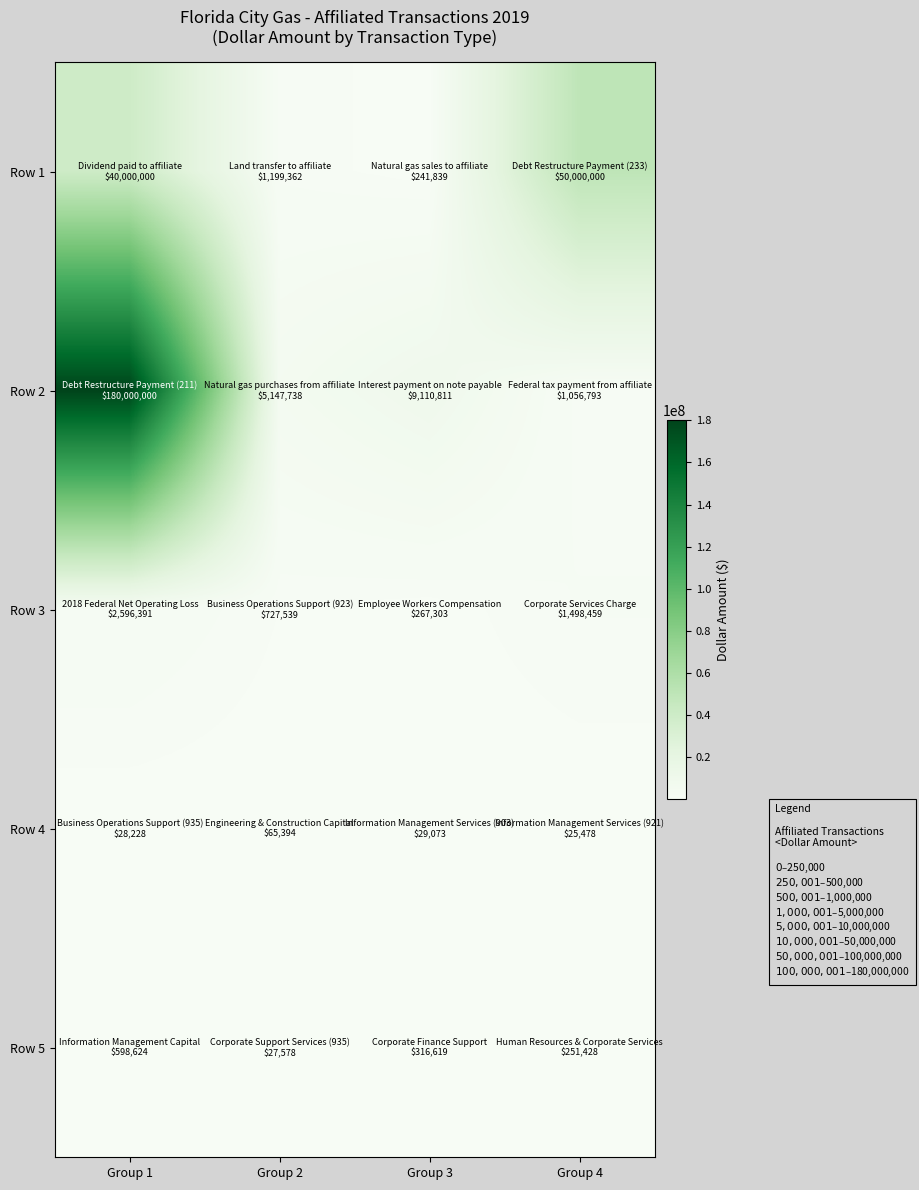

Which series changed the most between Group 2 and Group 4?

Row 1